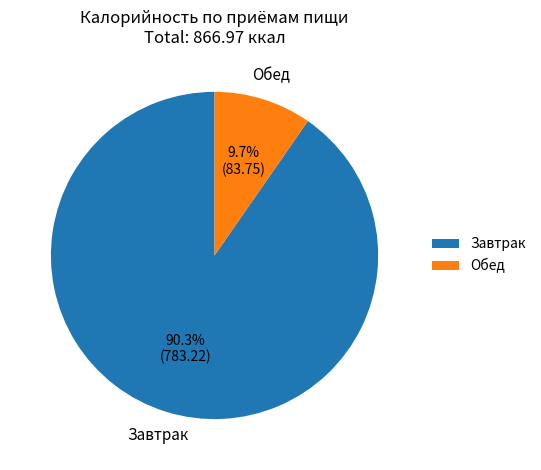

Combined, what portion of the pie is Завтрак and Обед?

100.0%